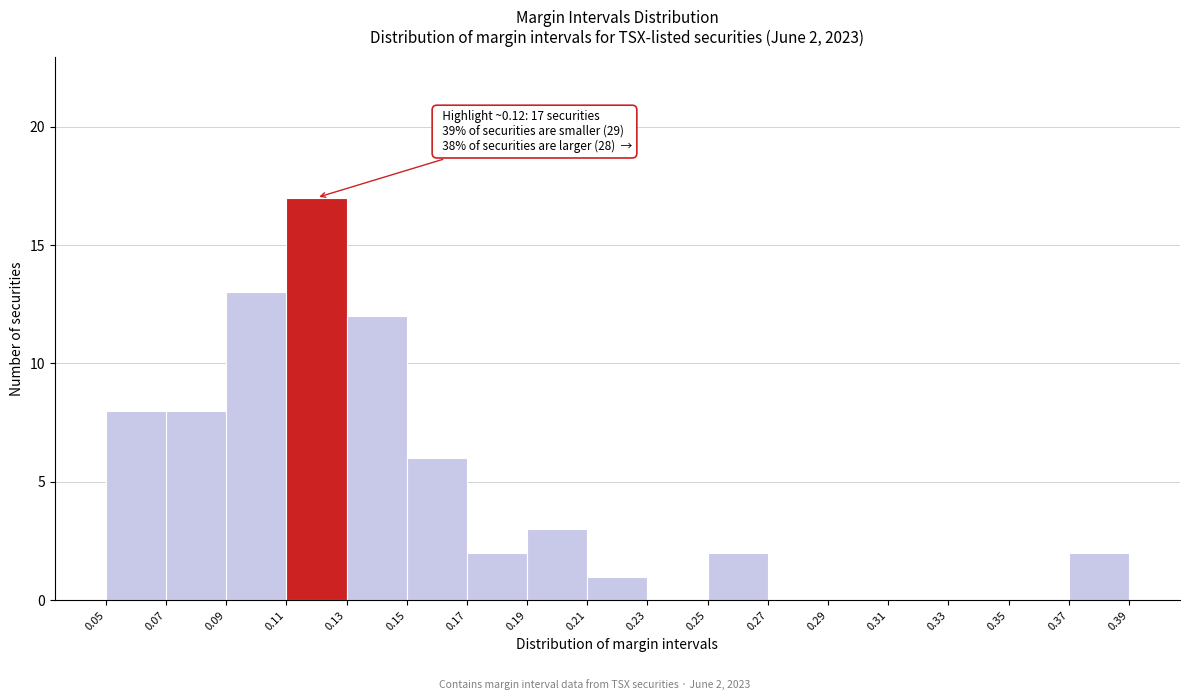

Which range on the x-axis has the tallest bar?

0.11 to 0.13